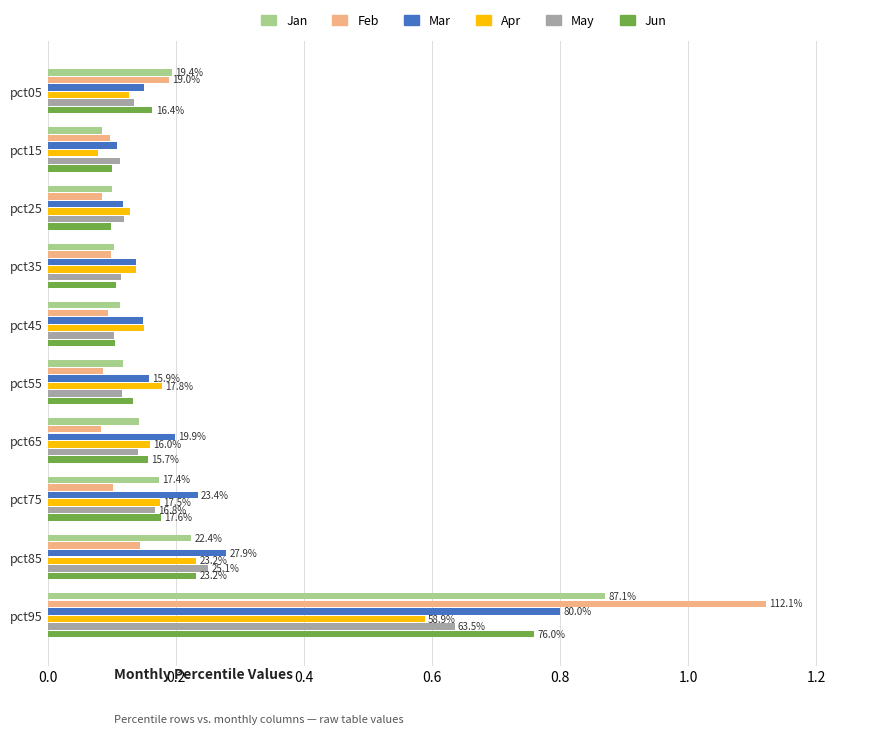

Which label corresponds to the largest value in the chart?

pct95